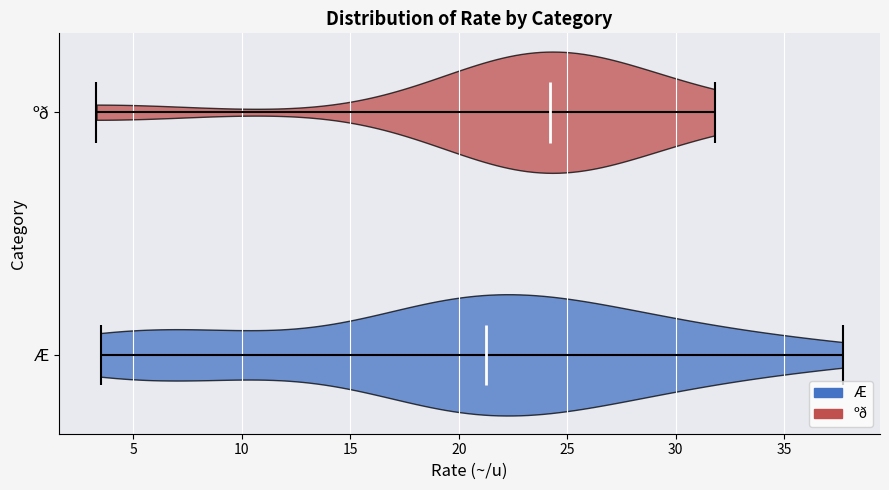

Reading bottom to top, read every violin against the x-axis: where its median line is, and the lowest and highest points it reaches. The values are not printed on the chart, so give them approximately, as read against the axis.

Æ: median line 21.5, lowest point 3.5, highest point 37.5
ºð: median line 24.0, lowest point 3.5, highest point 32.0